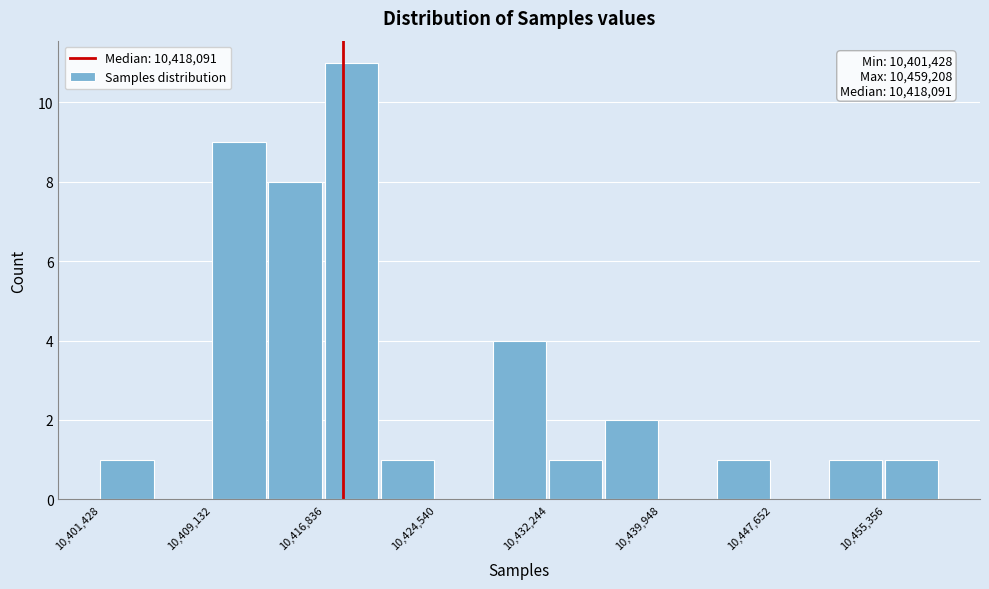

Around what value on the x-axis is the tallest bar? Give the approximate position of its centre, as read against the axis.

10419000